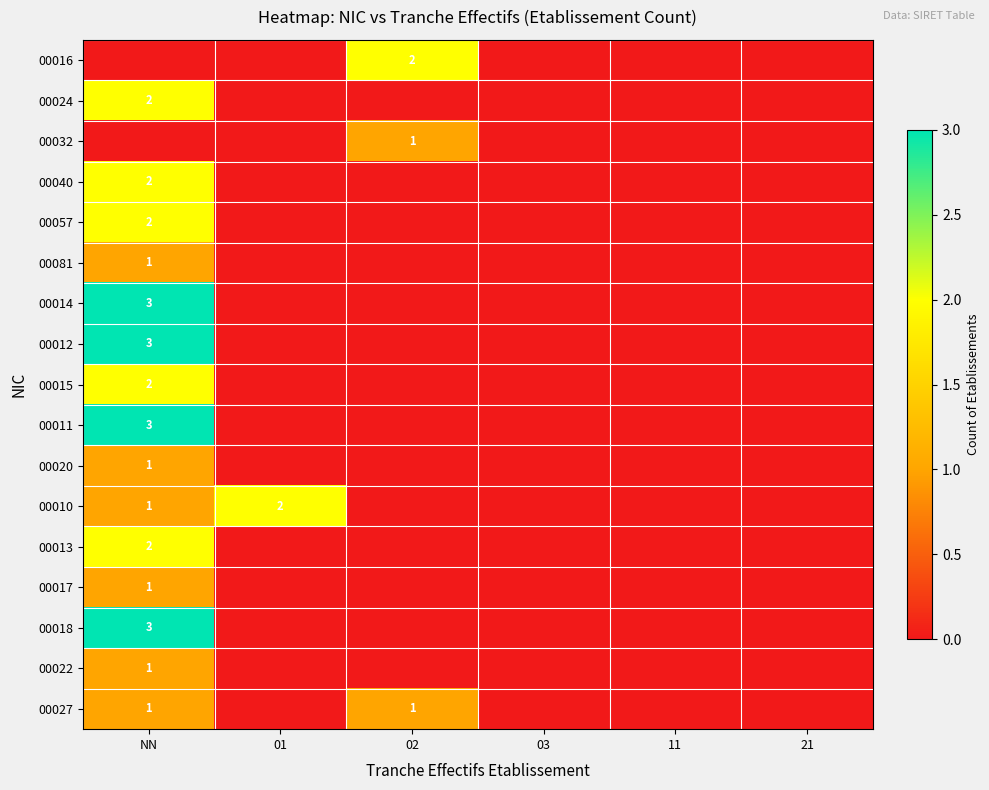

True or false: 00010 has a value of 1 at 01.

False